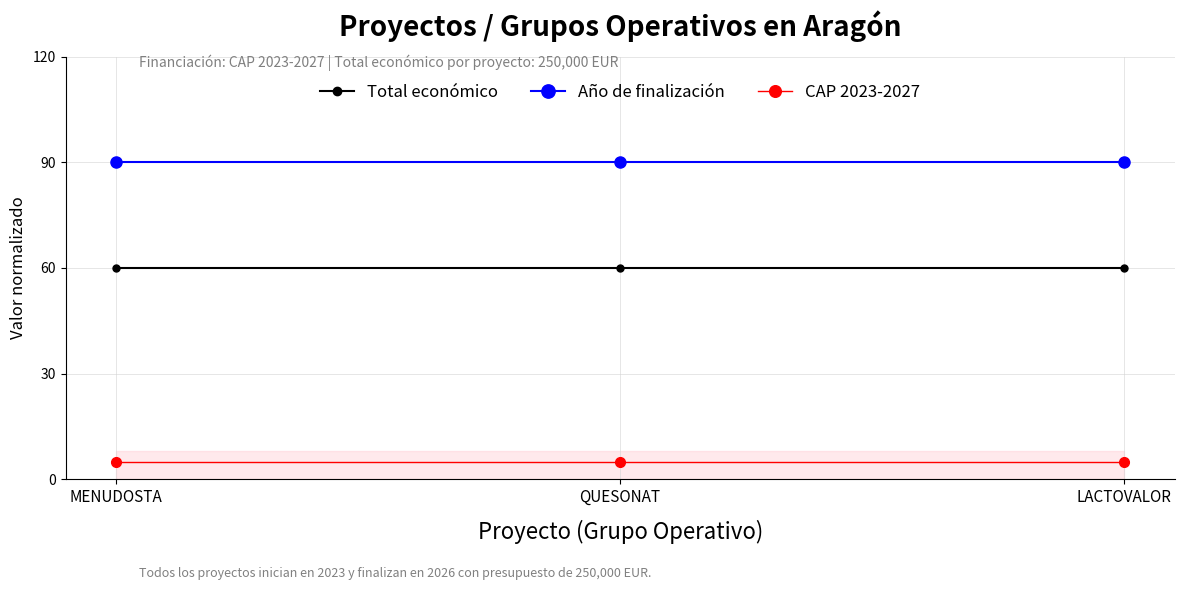

What are all the series names shown in the legend?

Total económico, Año de finalización, CAP 2023-2027